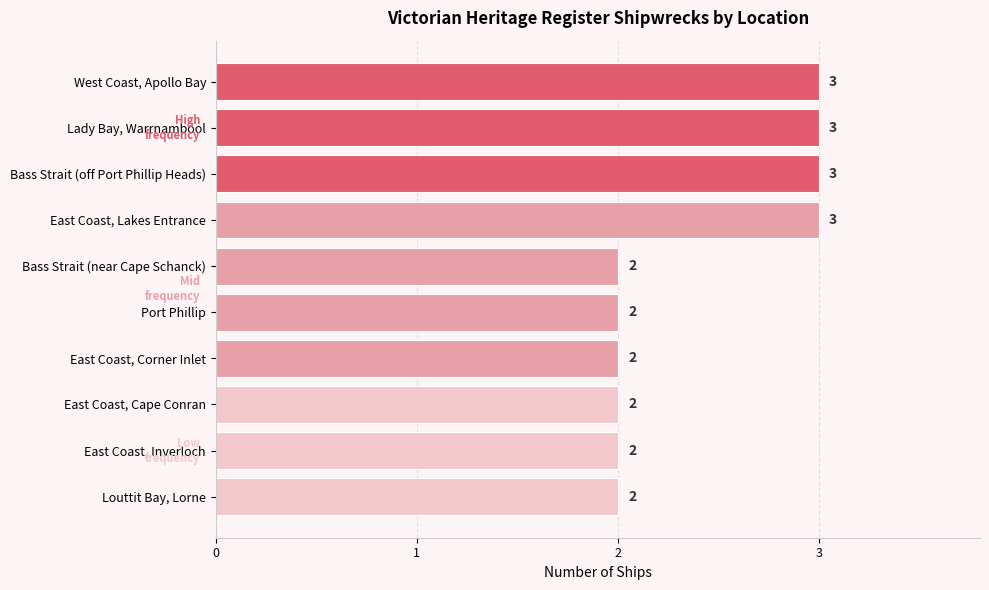

The value at Lady Bay, Warrnambool is 3. True or false?

True